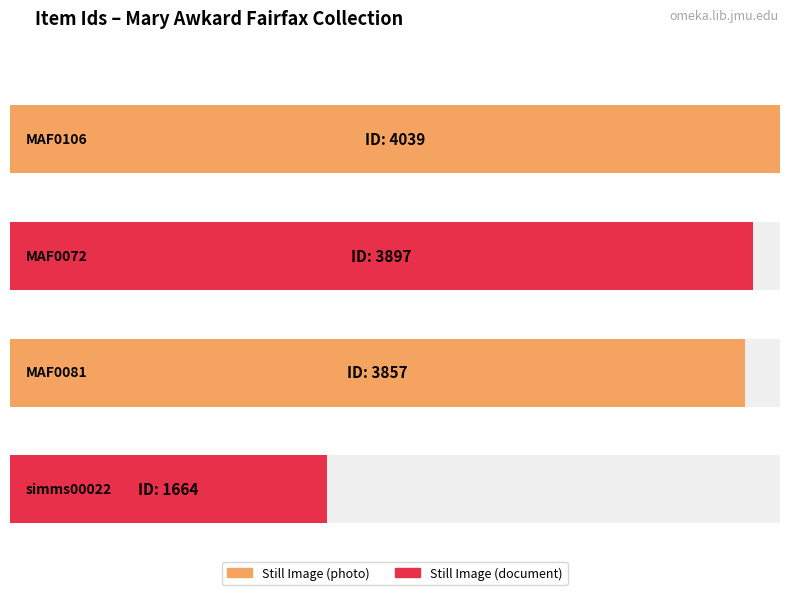

What is the difference between the maximum and minimum values?

2375